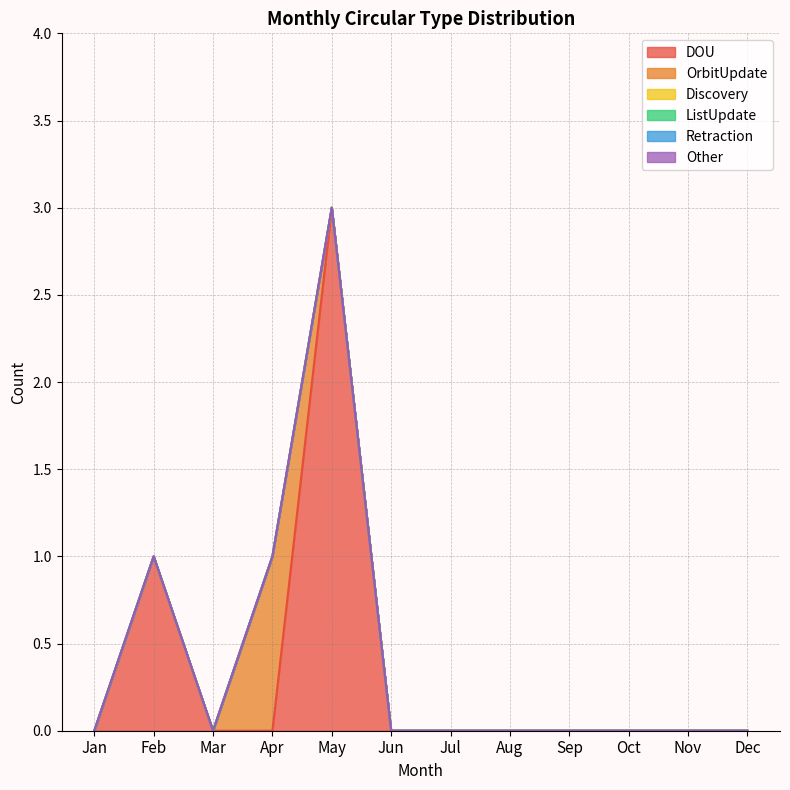

At which category is the sum across all series the highest?

May